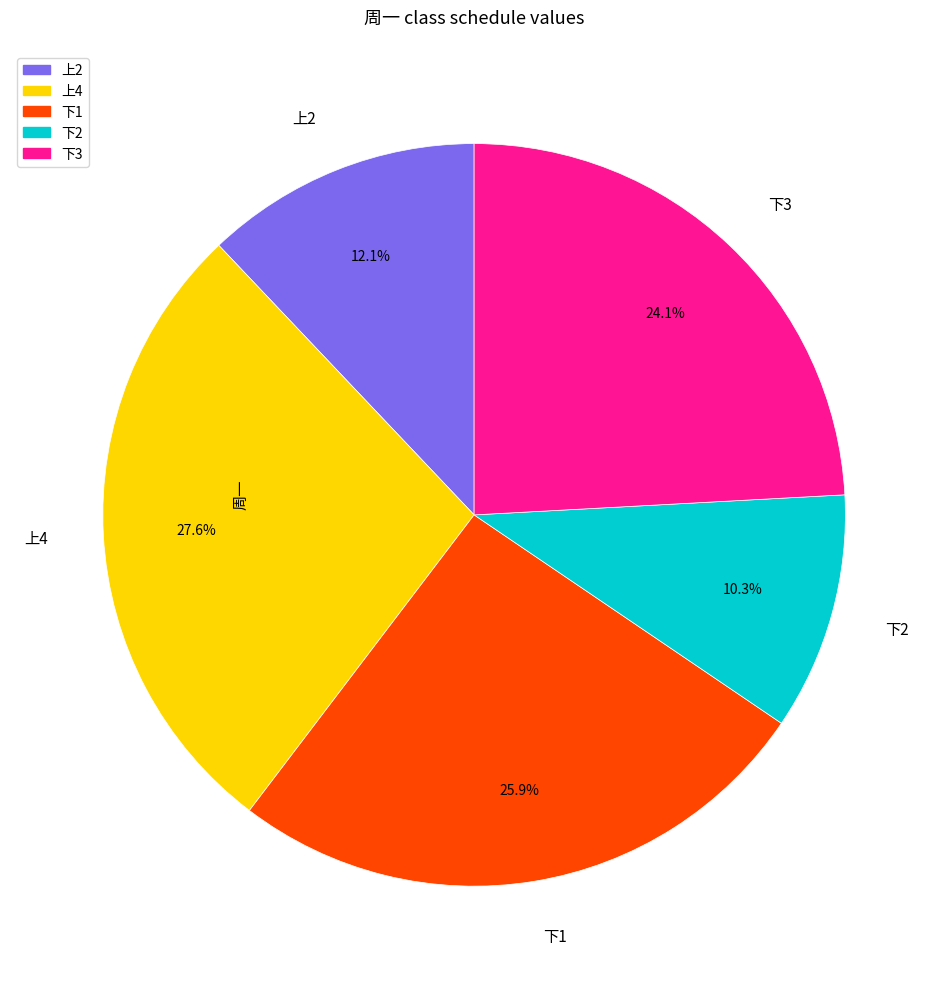

What percentage is the 上2 slice, to the nearest percent?

12%